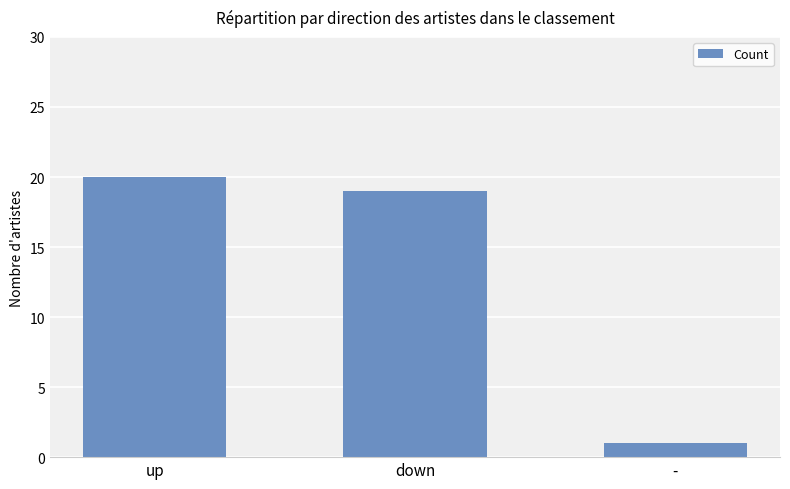

Between up and down, which is larger?

up